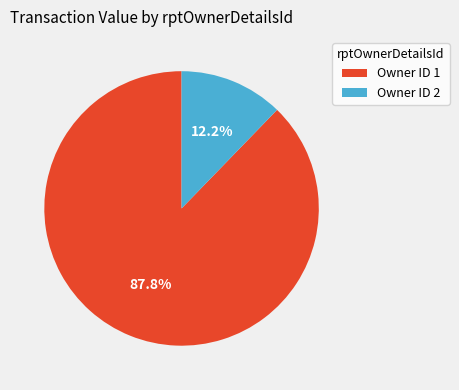

Rank the categories by value from lowest to highest.

Owner ID 2, Owner ID 1